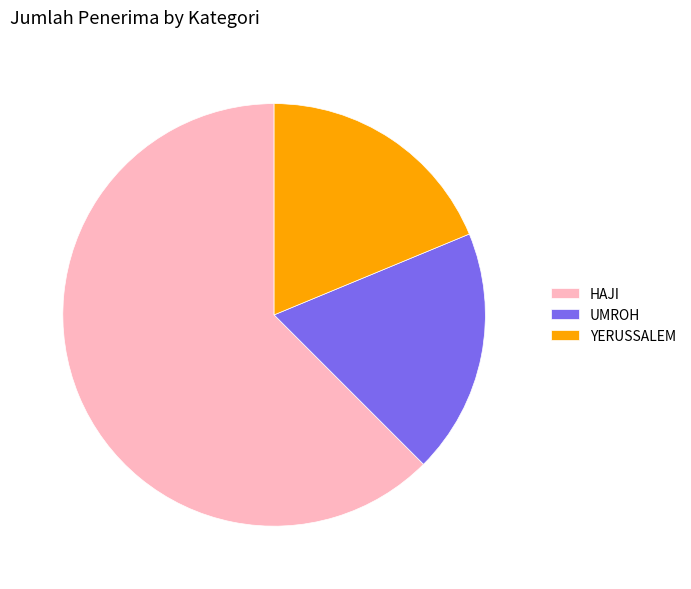

Approximately how many times larger is the value at HAJI compared to UMROH?

3.3